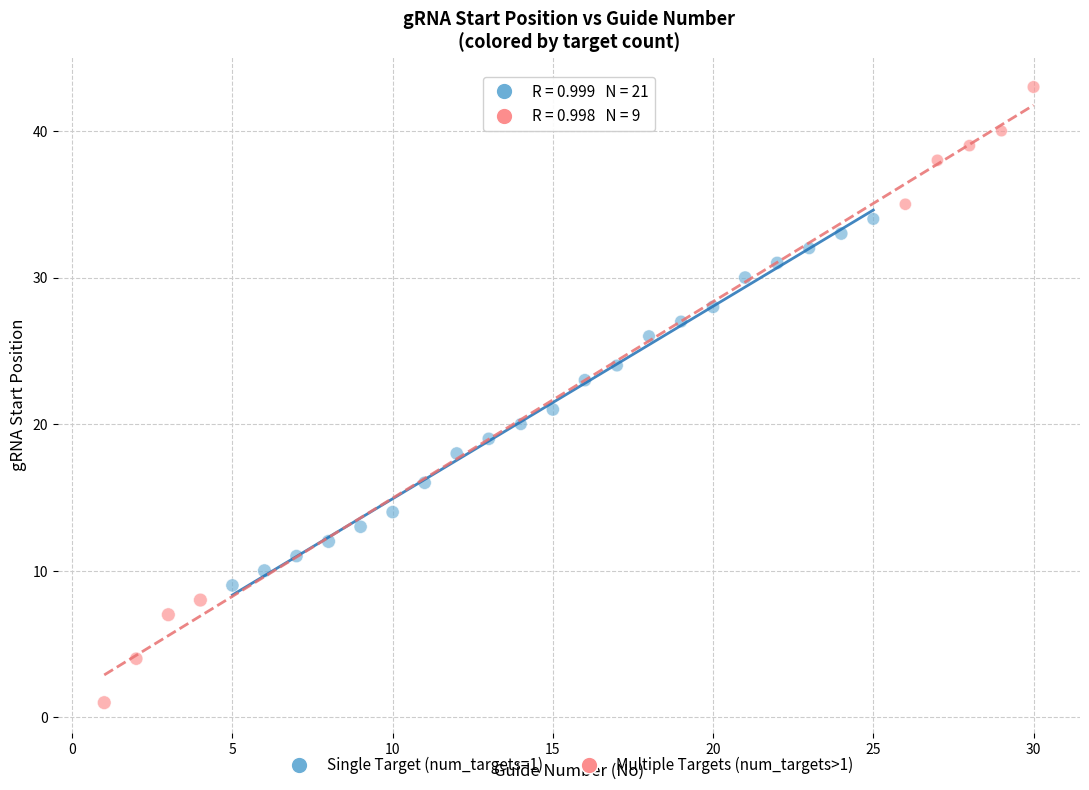

Which series contains the highest Y value?

Multiple Targets (num_targets>1)